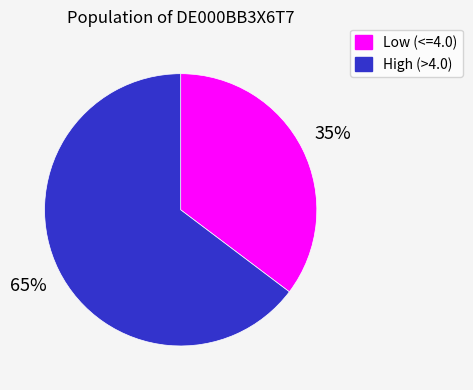

Does any single category account for the majority?

Yes